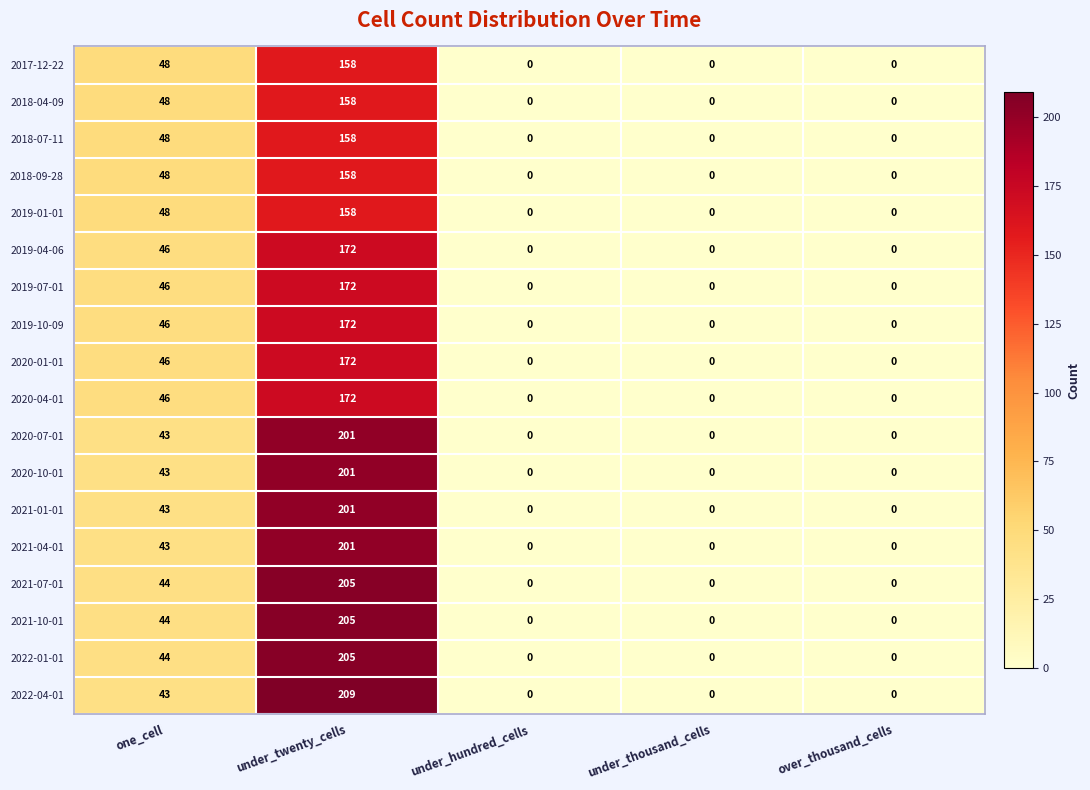

How many data points does each series have?

5